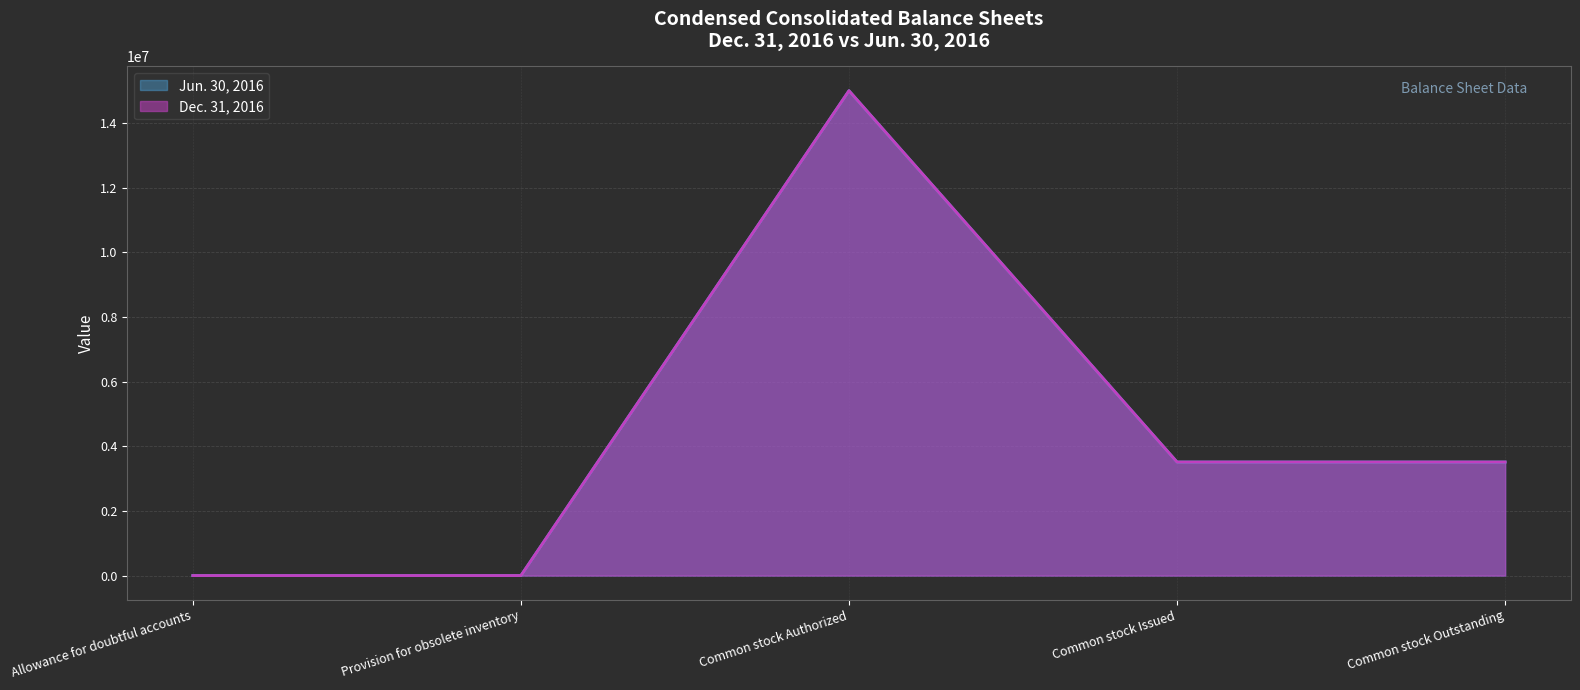

True or false: Dec. 31, 2016 has more than 2 interior local peaks.

False